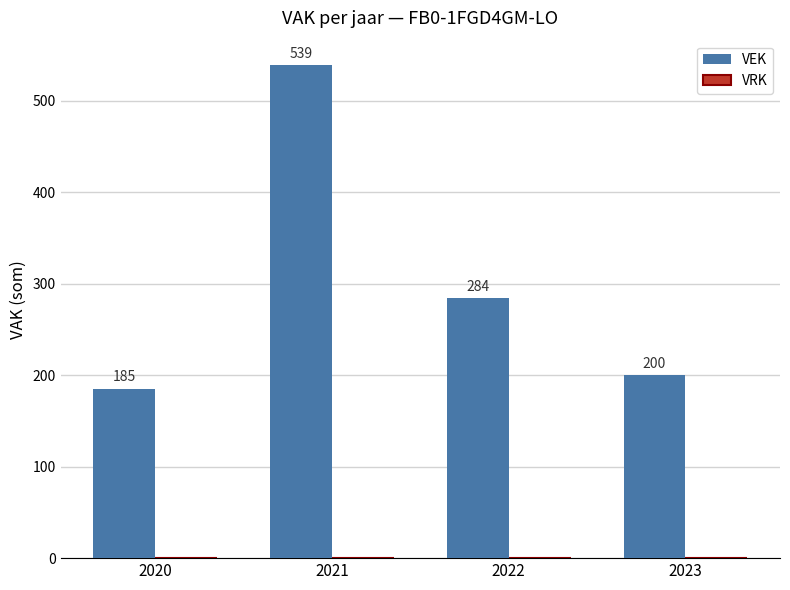

Reading right to left, extract all data points from this chart.

200	284	539	185